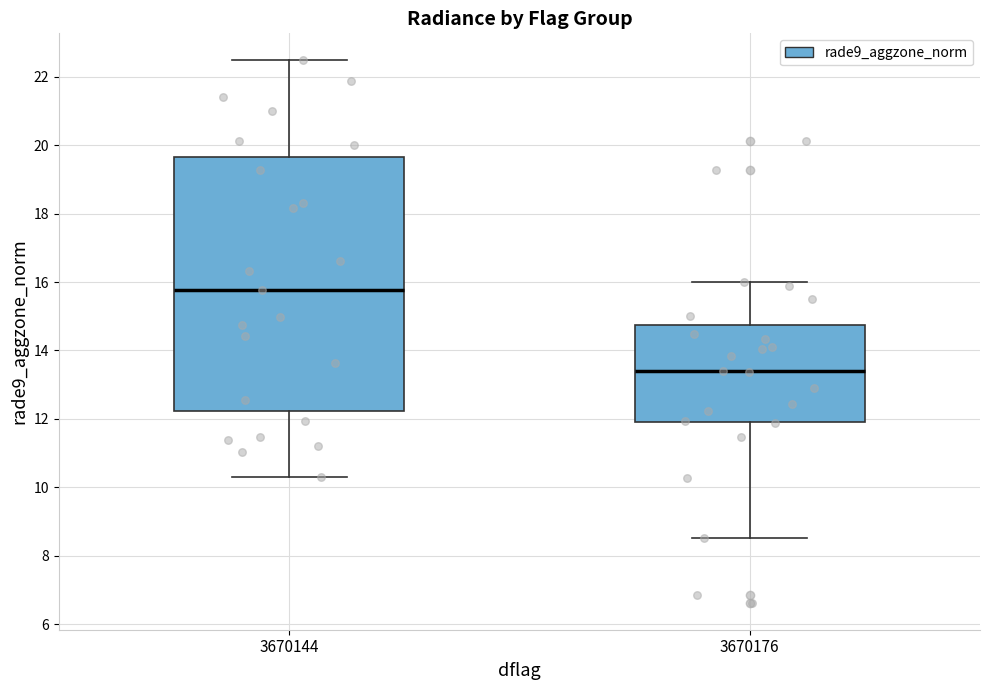

Comparing the boxes themselves (not the whiskers), which one is the tallest?

3670144